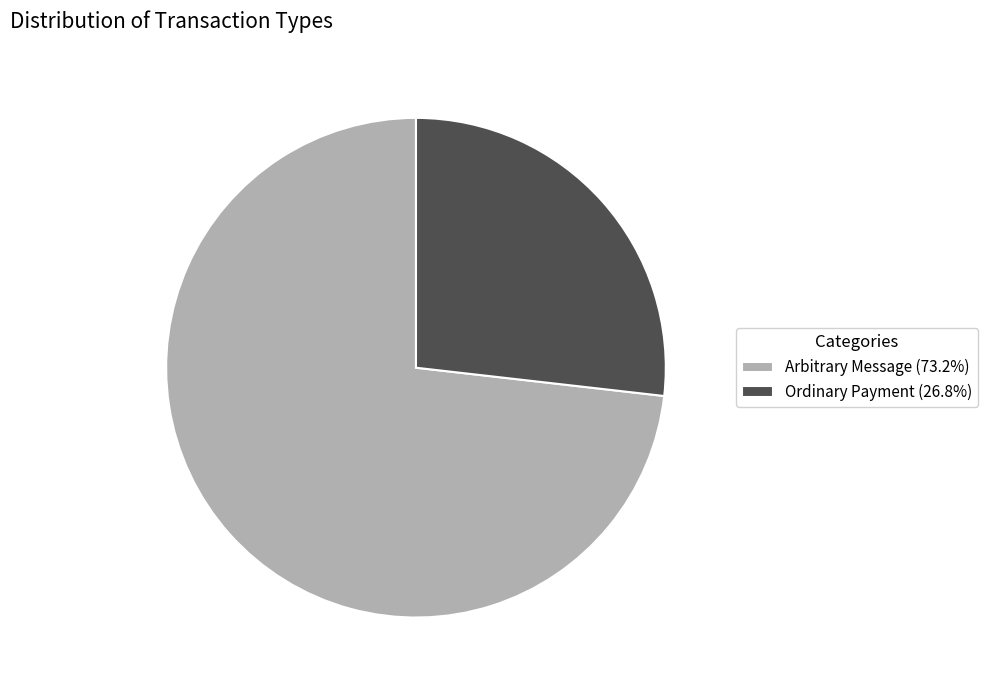

Combined, do Arbitrary Message (73.2%) and Ordinary Payment (26.8%) account for over 50%?

Yes